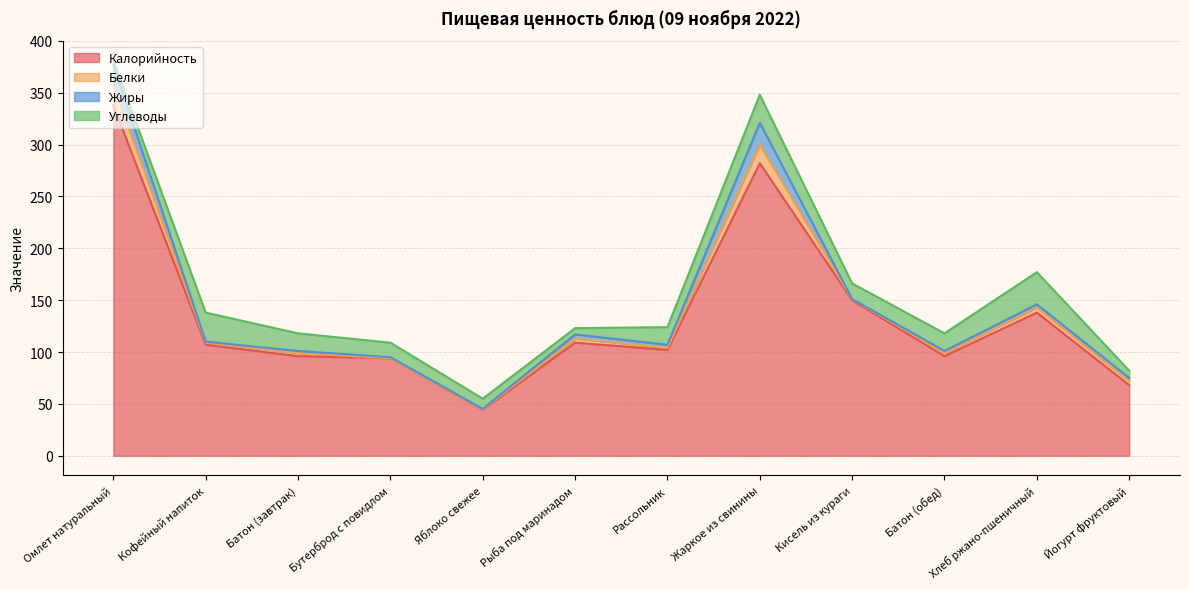

What are all the series names shown in the legend?

Калорийность, Белки, Жиры, Углеводы